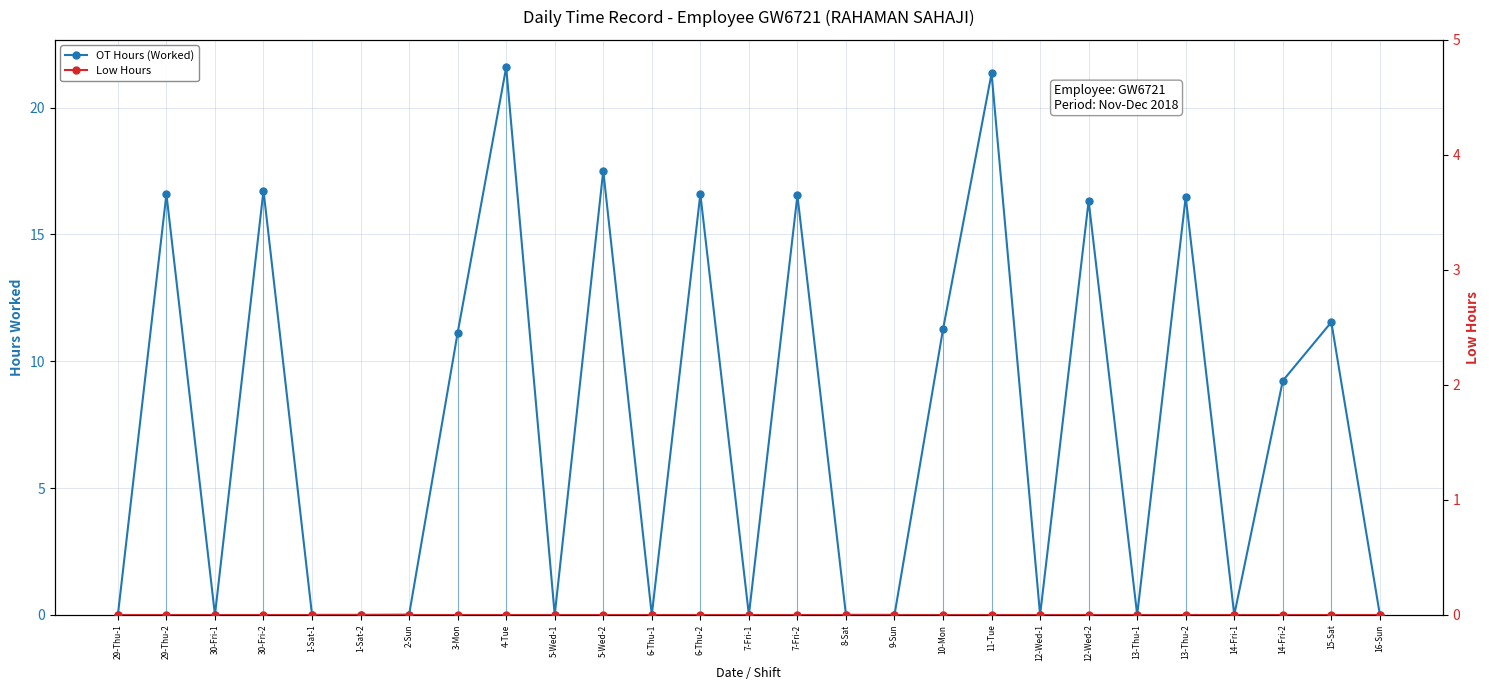

What is the label of the 20th point from the right?

3-Mon